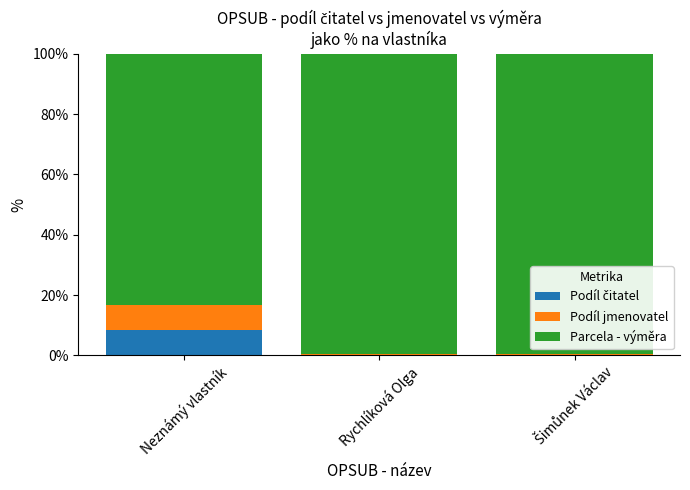

At how many categories does at least one series exceed 15?

3